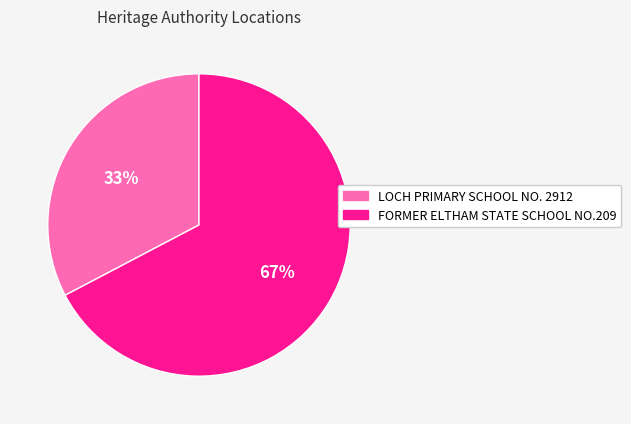

Do LOCH PRIMARY SCHOOL NO. 2912 and FORMER ELTHAM STATE SCHOOL NO.209 together represent more than half of the pie?

Yes